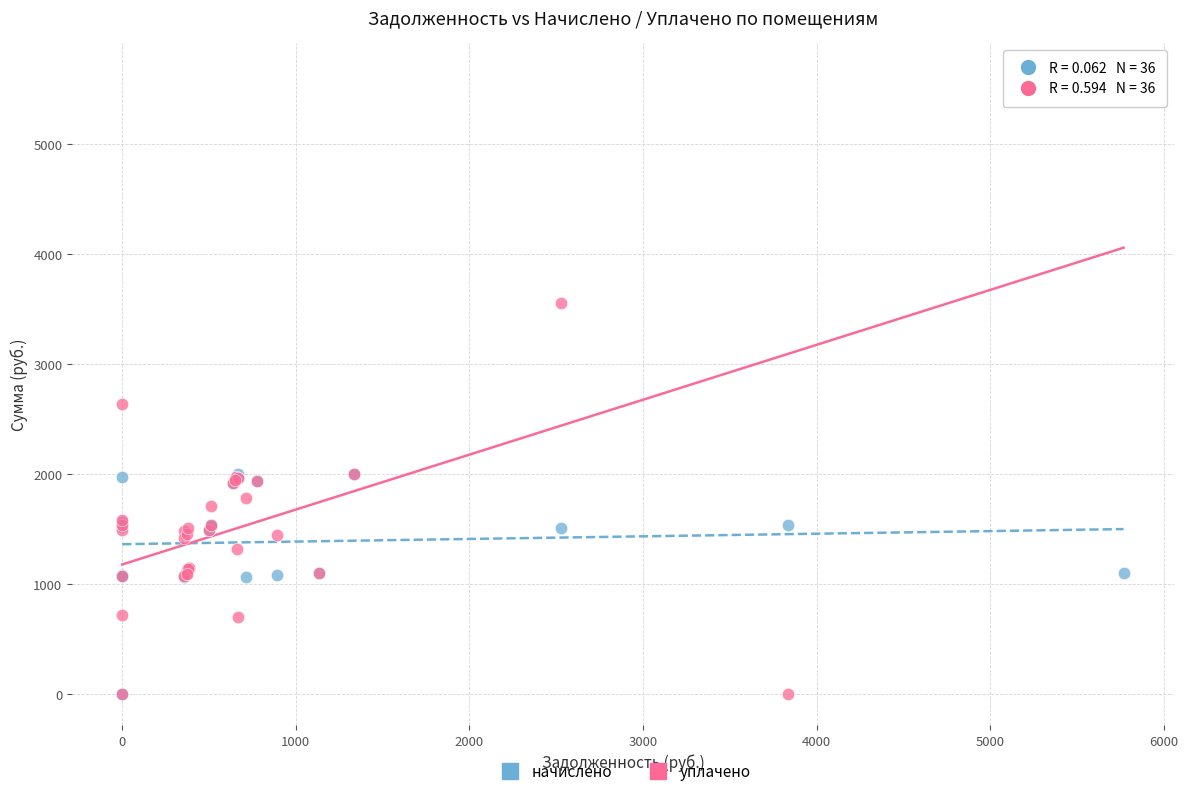

Across all series, what Y value is closest to 2818?

2637.2